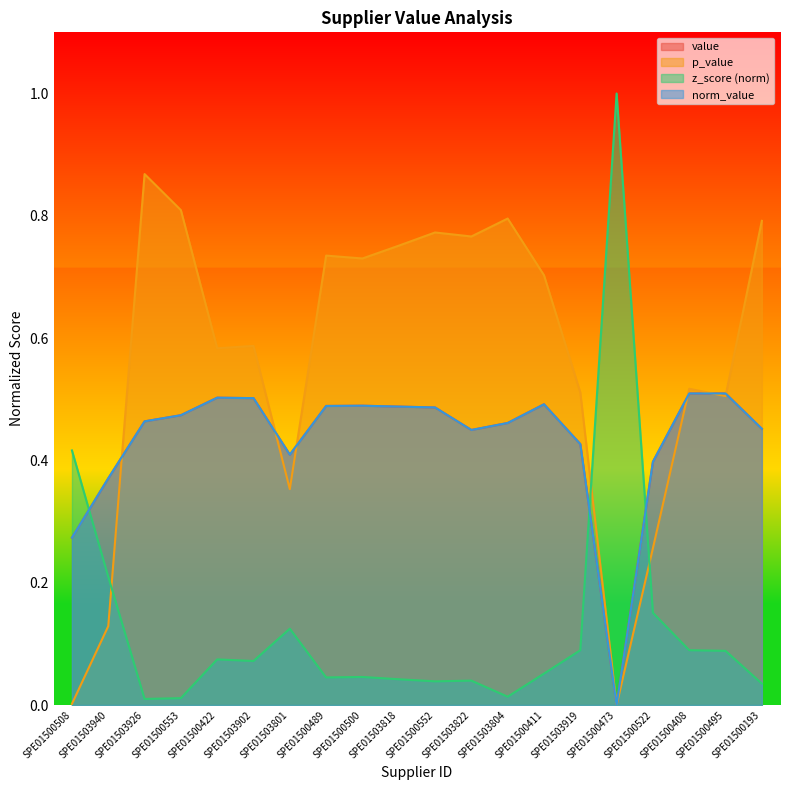

The value of value at SPE01500411 is 0.5. True or false?

True